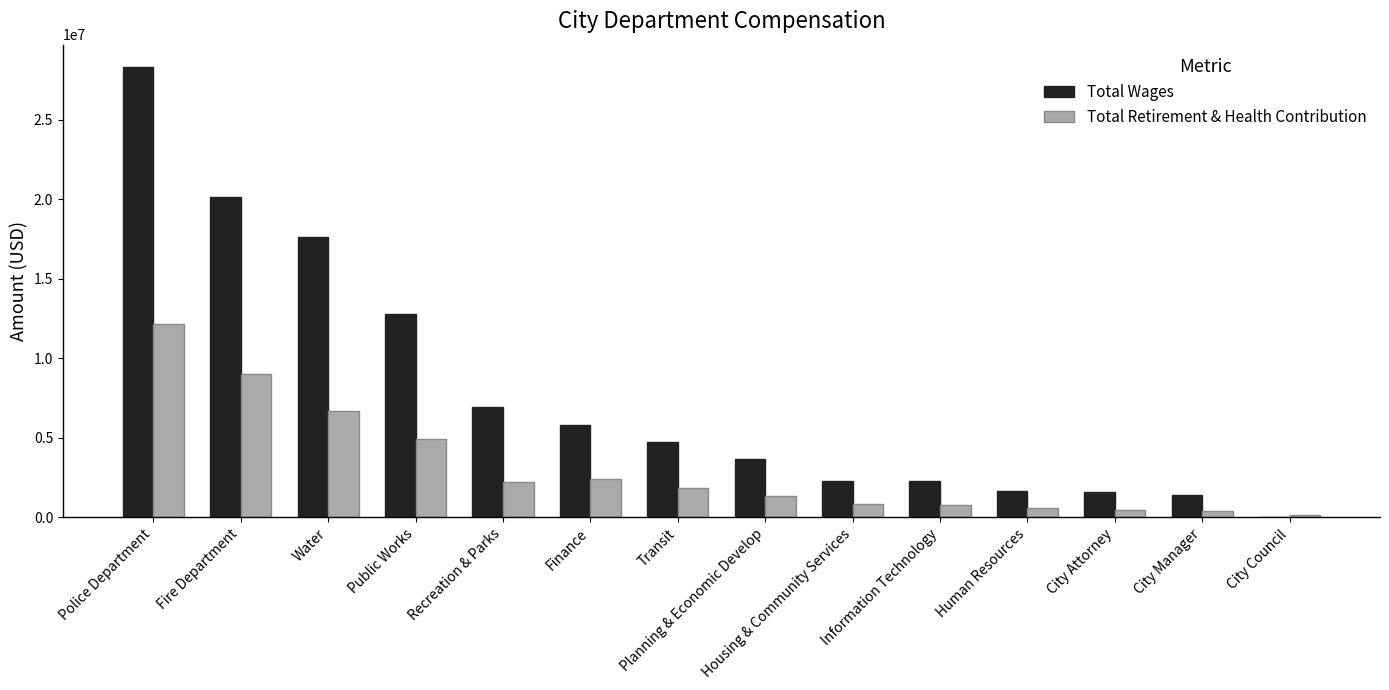

What is the maximum value for Total Retirement & Health Contribution?

12173859